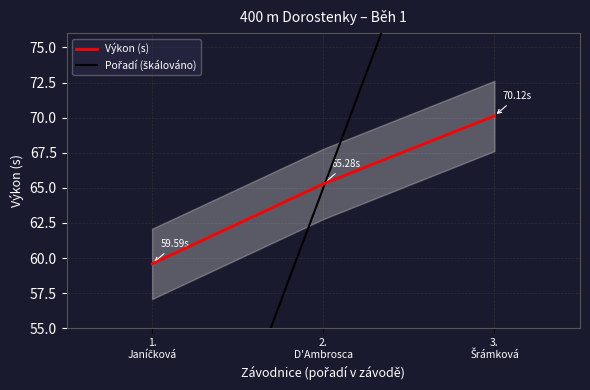

Reading left to right, what are all the values shown in this chart?

Výkon (s): 1.
Janíčková=59.6	2.
D'Ambrosca=65.3	3.
Šrámková=70.1
Pořadí (škálováno): 1.
Janíčková=32.5	2.
D'Ambrosca=65.0	3.
Šrámková=97.5